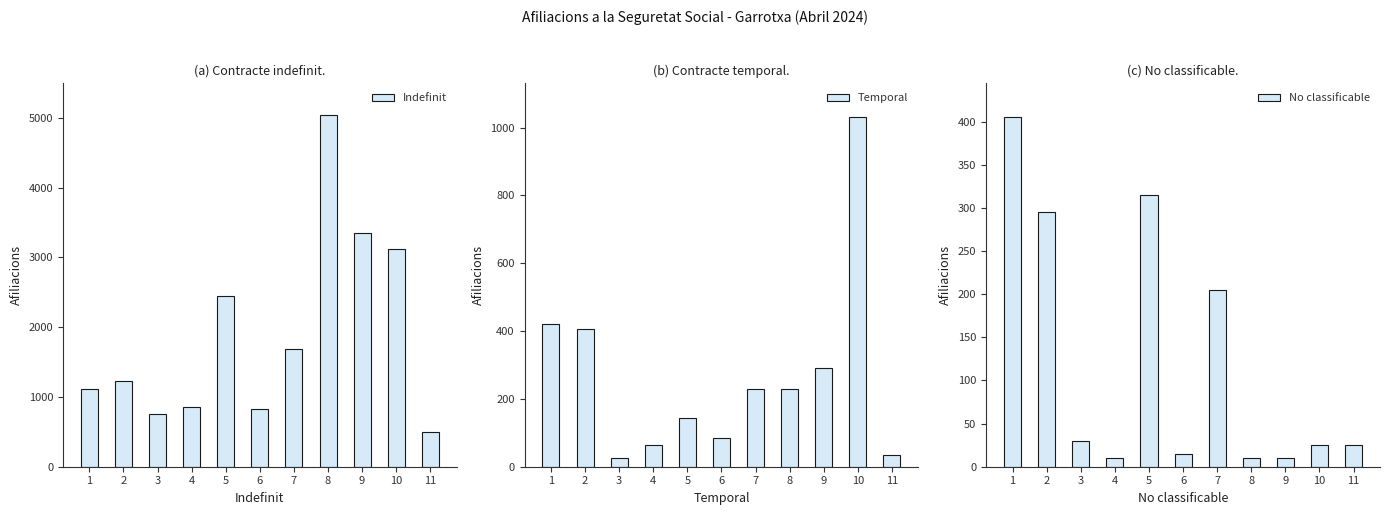

At 2, list the series in order from smallest to largest.

No classificable, Temporal, Indefinit